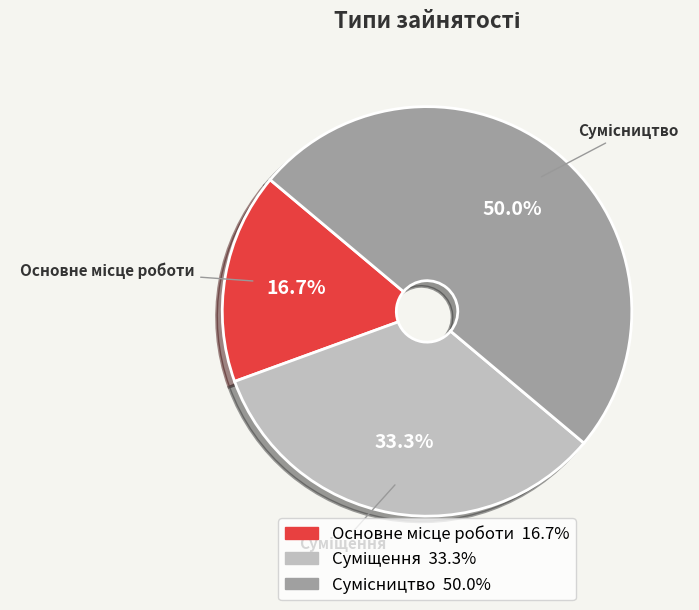

Combined, do Основне місце роботи and Сумісництво account for over 50%?

Yes